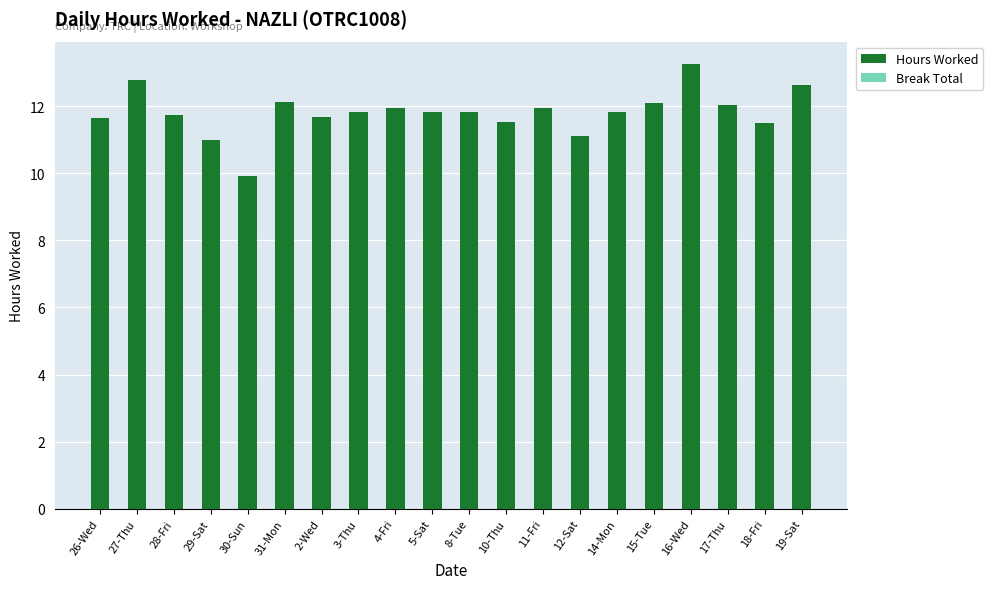

What is the maximum value shown in the chart?

13.3